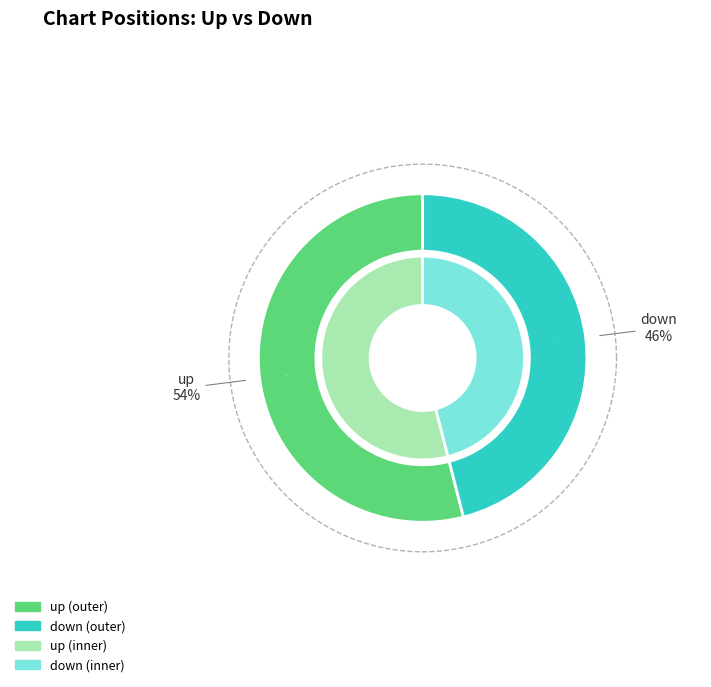

Is up the majority of the pie?

Yes